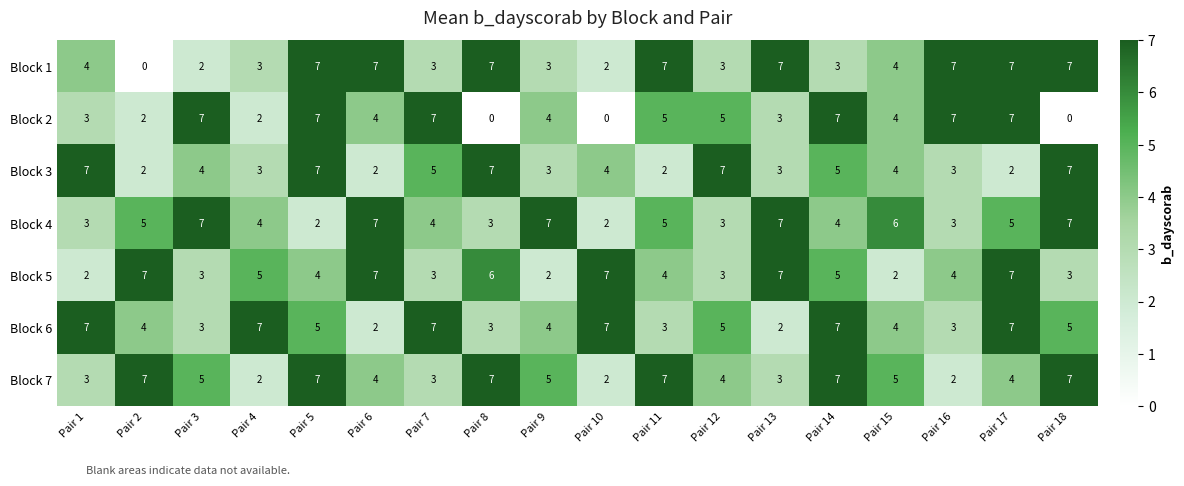

Is it true that Block 5 equals 2 at Pair 15?

True